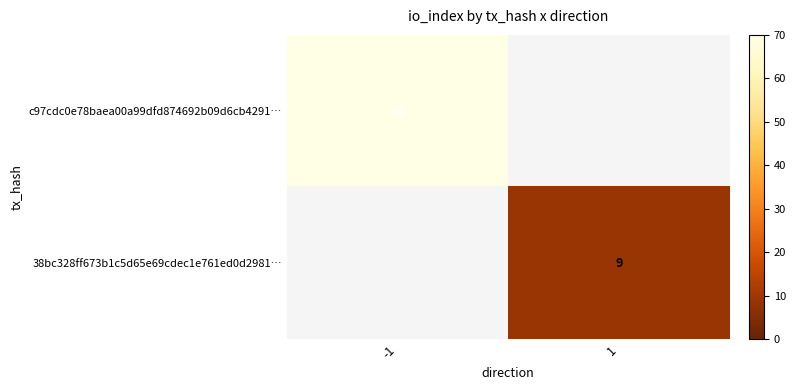

Is it true that 38bc328ff673b1c5d65e69cdec1e761ed0d2981… equals 16 at 1?

False